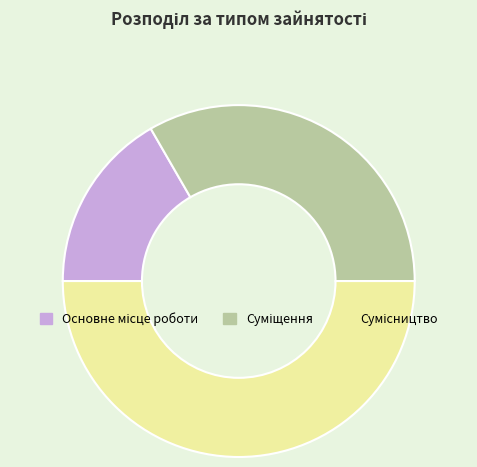

How many segments does this pie chart have?

3